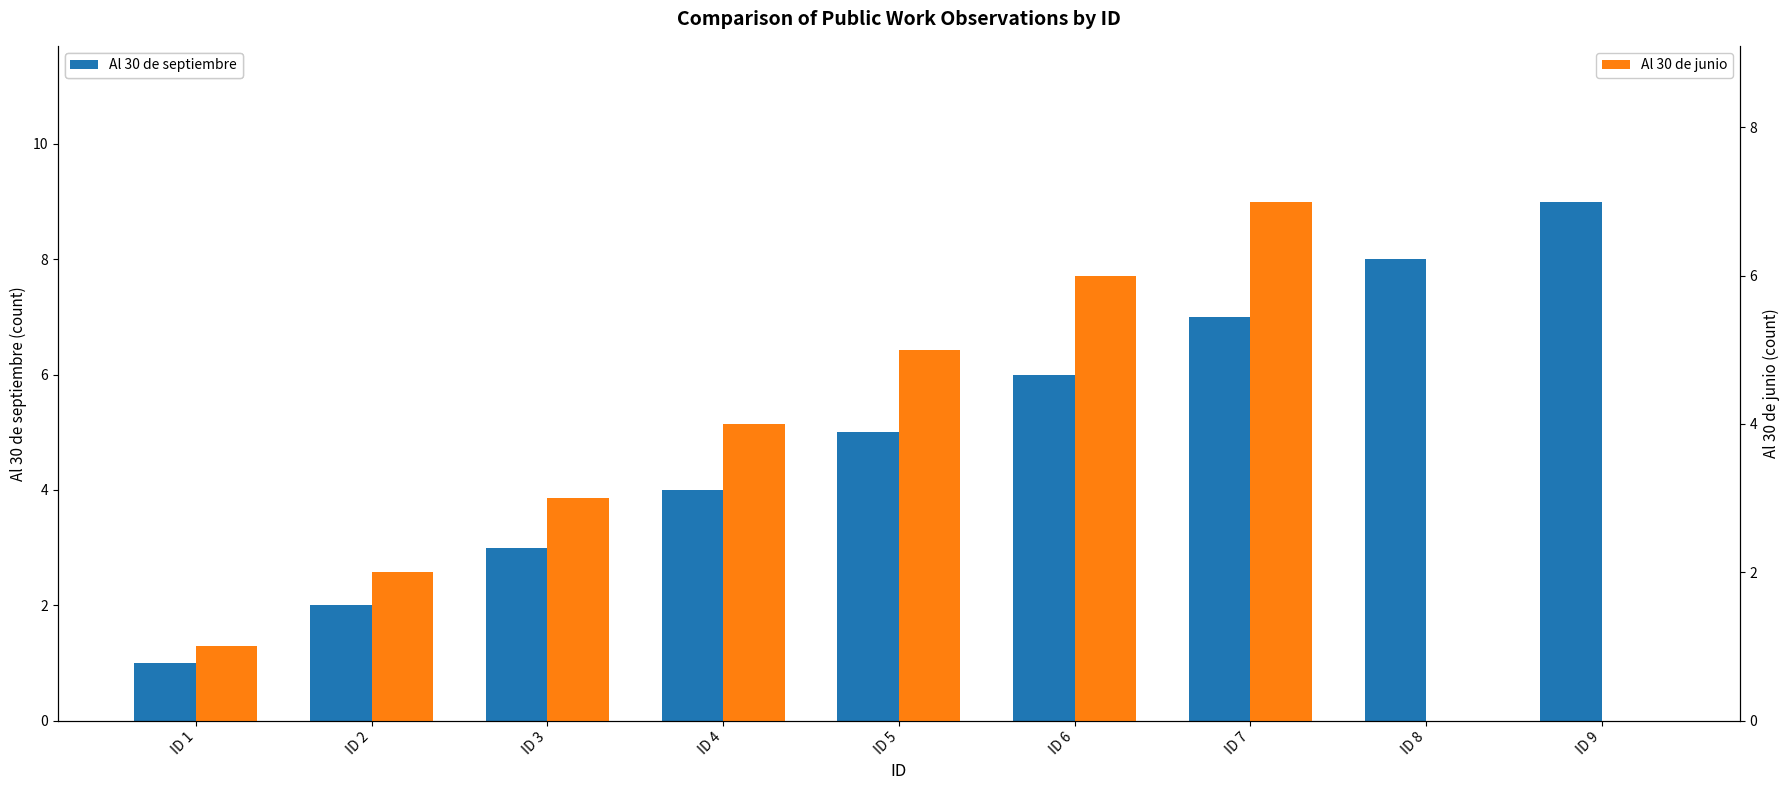

What is the maximum value for Al 30 de septiembre?

9